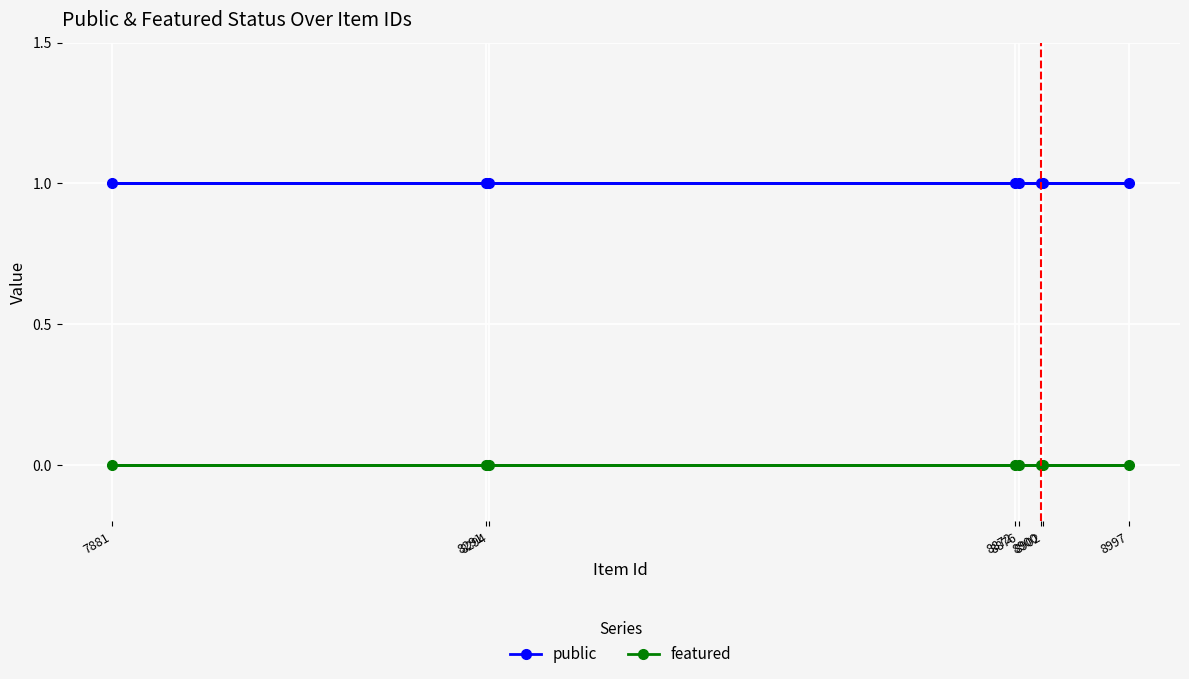

At 8872, list the series in order from smallest to largest.

featured, public